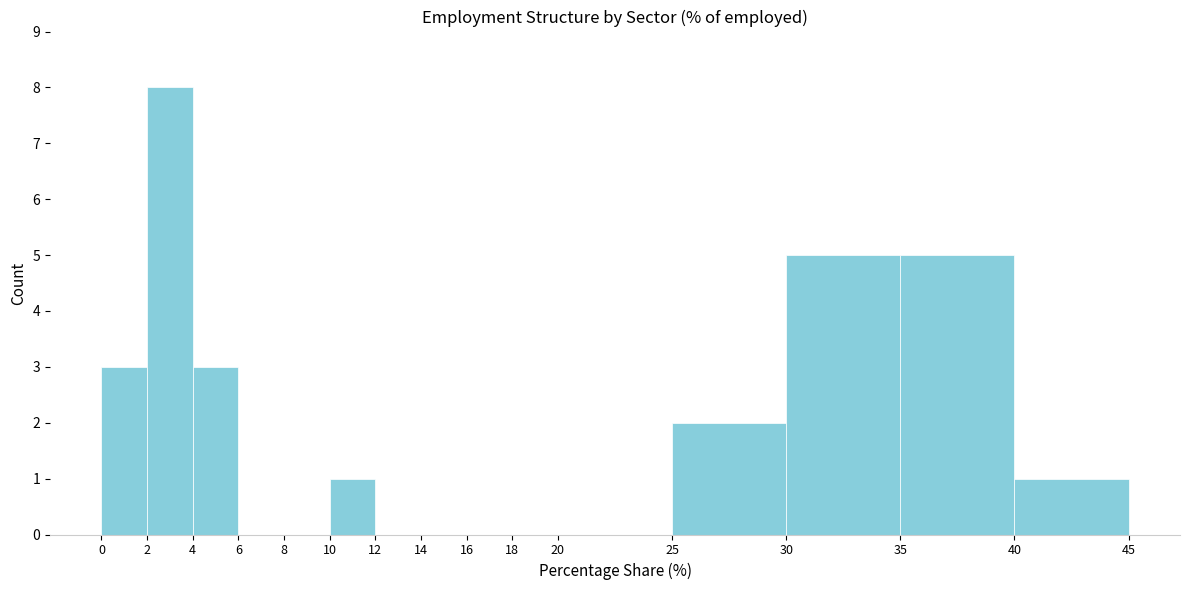

Reading left to right, transcribe this chart: for each bar, give the range it covers on the x-axis and its height. The values are not printed on the chart, so give them approximately, as read against the axis.

0 to 2: 3
2 to 4: 8
4 to 6: 3
6 to 8: 0
8 to 10: 0
10 to 12: 1
12 to 14: 0
14 to 16: 0
16 to 18: 0
18 to 20: 0
20 to 25: 0
25 to 30: 2
30 to 35: 5
35 to 40: 5
40 to 45: 1